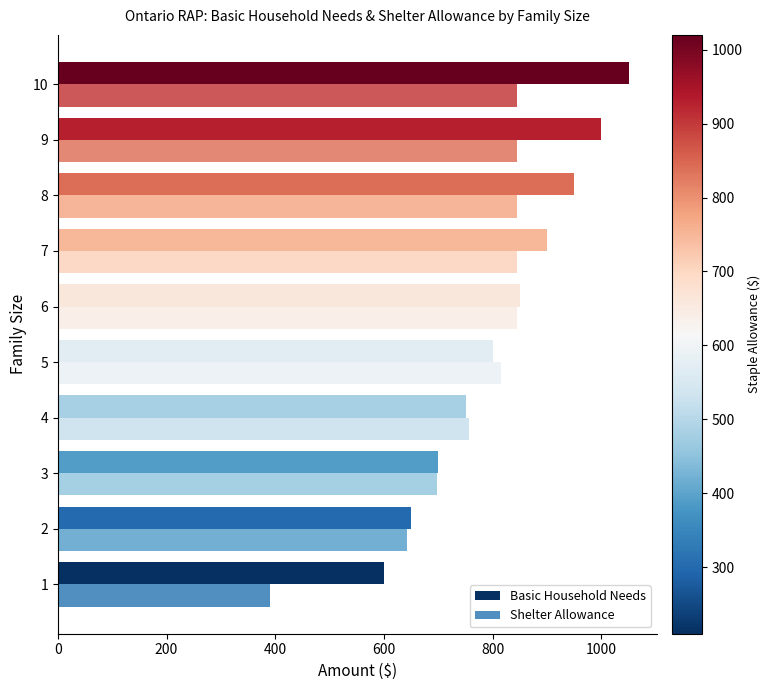

What is the maximum value shown in the chart?

1050